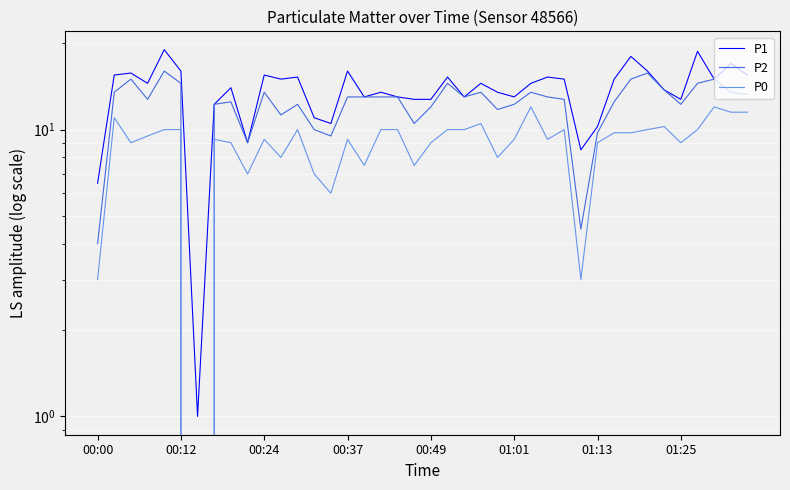

True or false: P1 and P0 intersect in this chart.

False